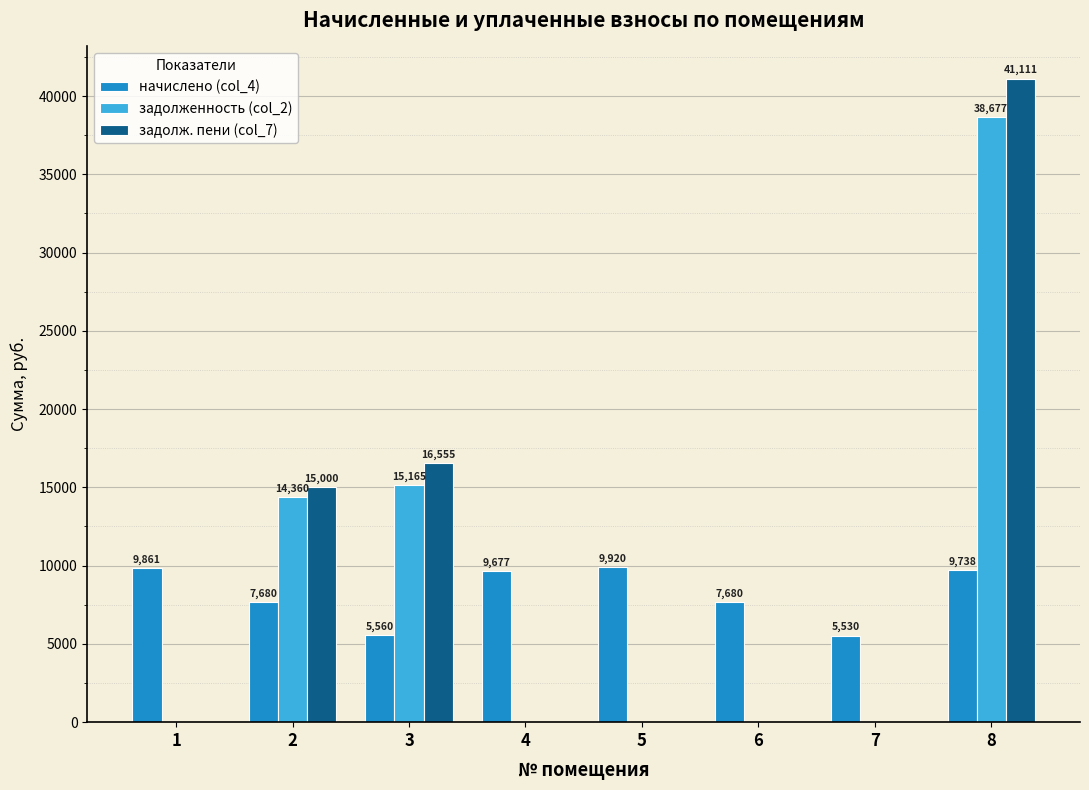

What is the maximum value for начислено (col_4)?

9920.2